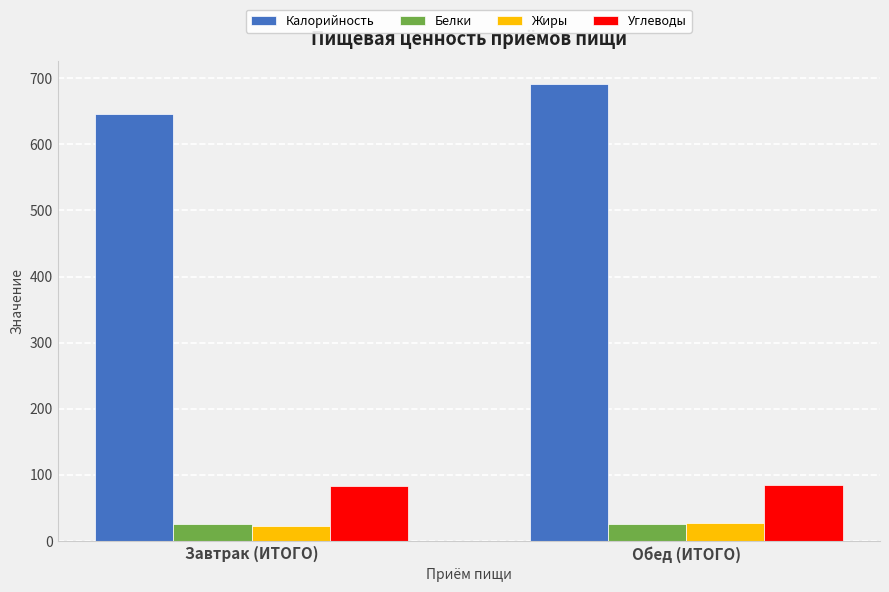

What is the sum of all Жиры values?

51.1